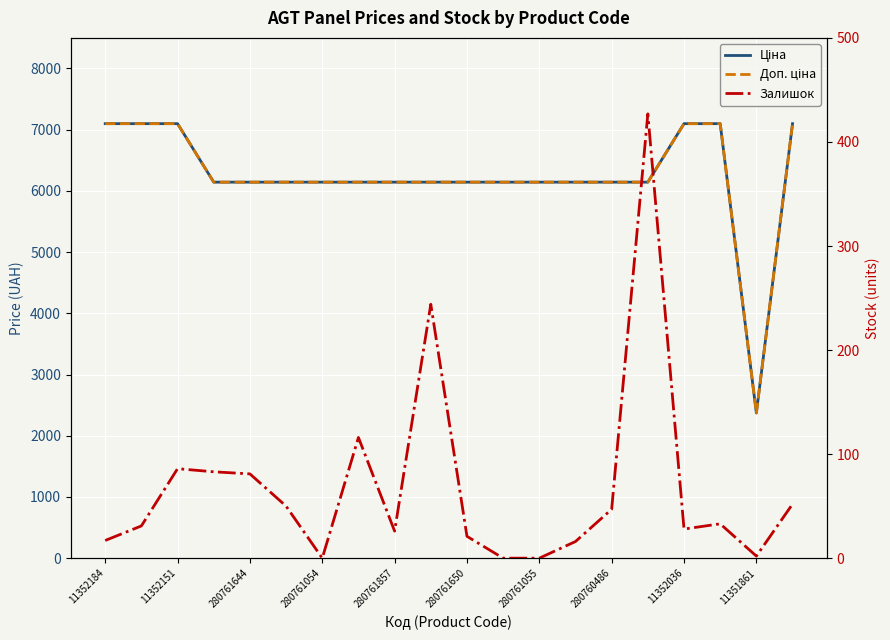

The value of Залишок at 11351861 is 88.9. True or false?

False